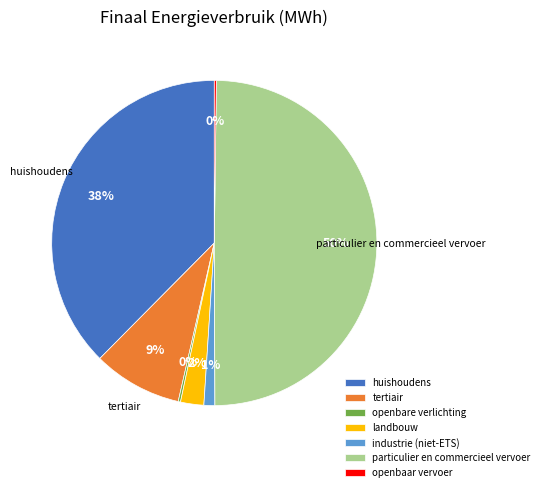

To the nearest percent, what is the average slice percentage?

14%